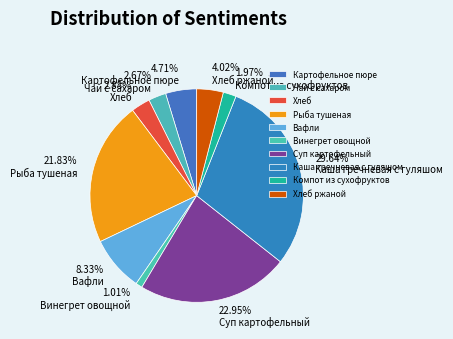

How many slices are in this pie chart?

10